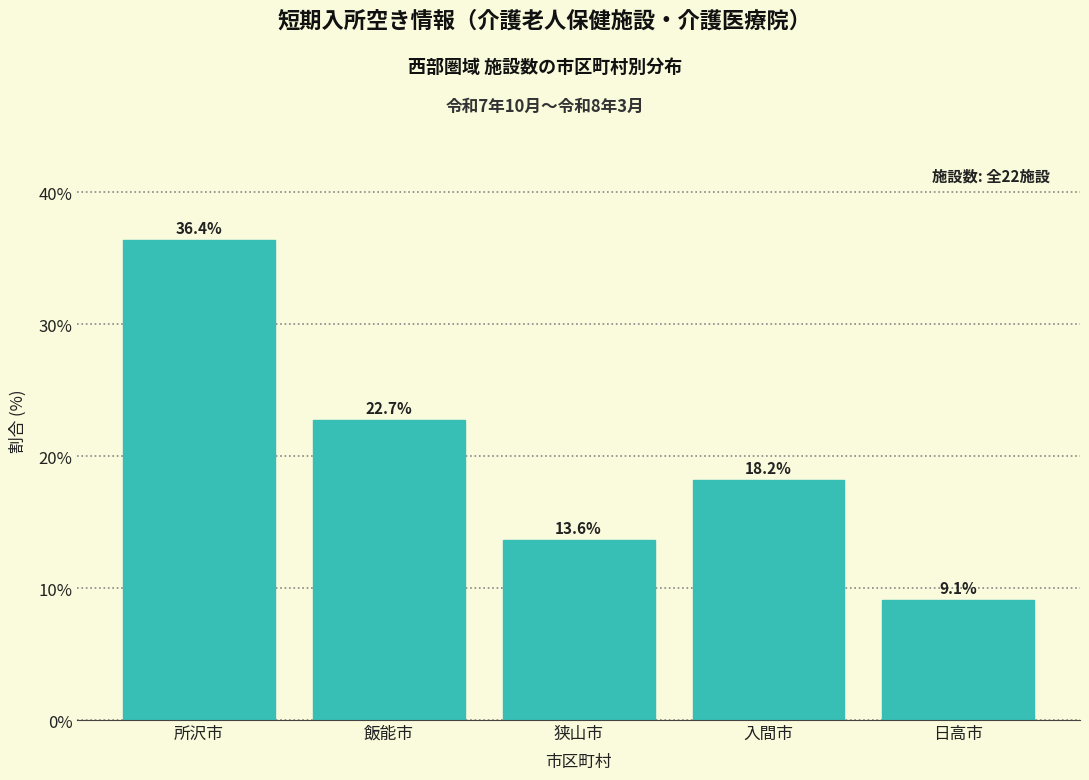

Reading right to left, what are all the values shown in this chart?

日高市=9.1	入間市=18.2	狭山市=13.6	飯能市=22.7	所沢市=36.4